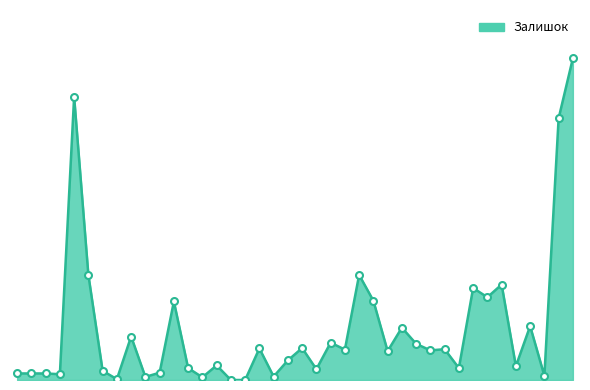

Does the chart have visible grid lines?

No